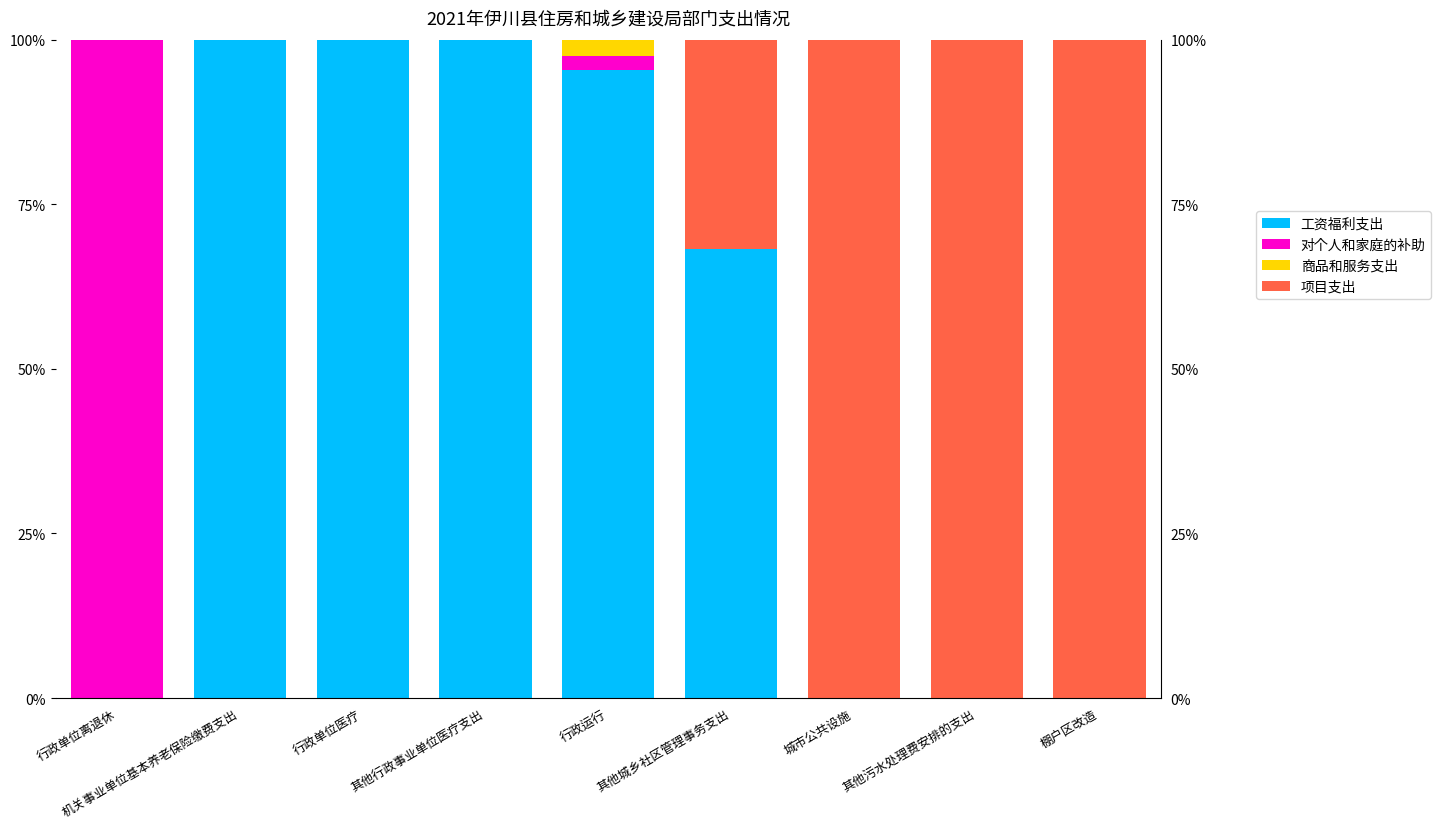

What are all the series names shown in the legend?

工资福利支出, 对个人和家庭的补助, 商品和服务支出, 项目支出